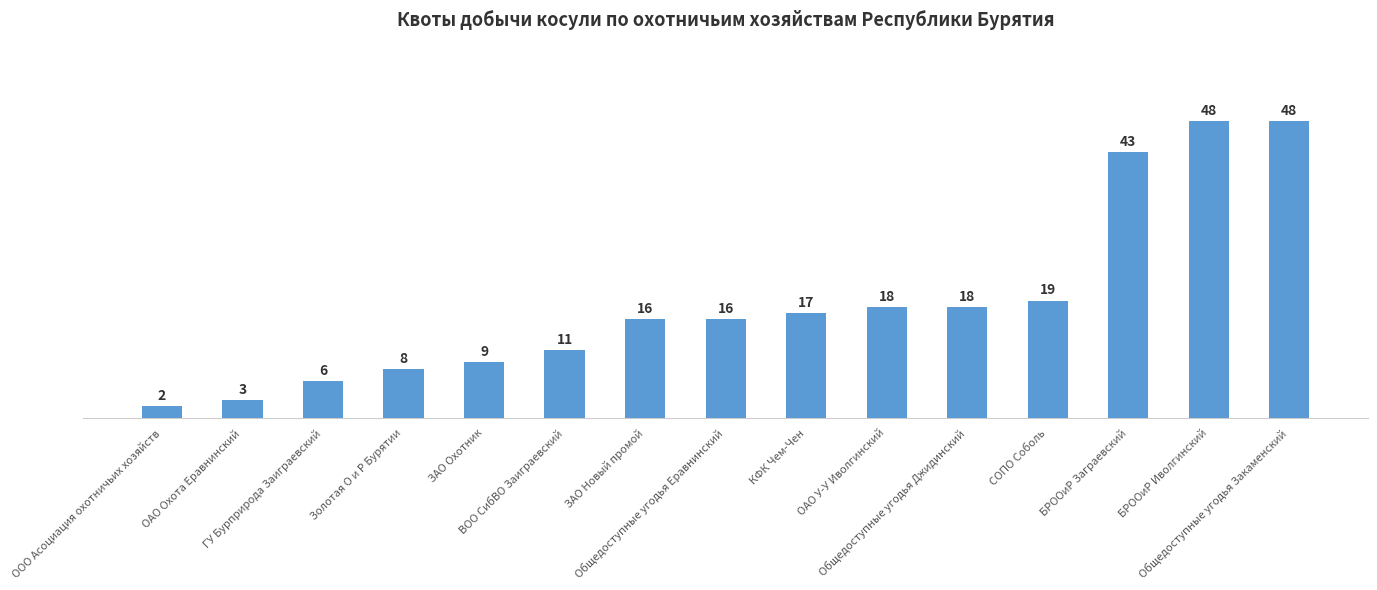

Which label corresponds to the smallest value in the chart?

ООО Асоциация охотничьих хозяйств